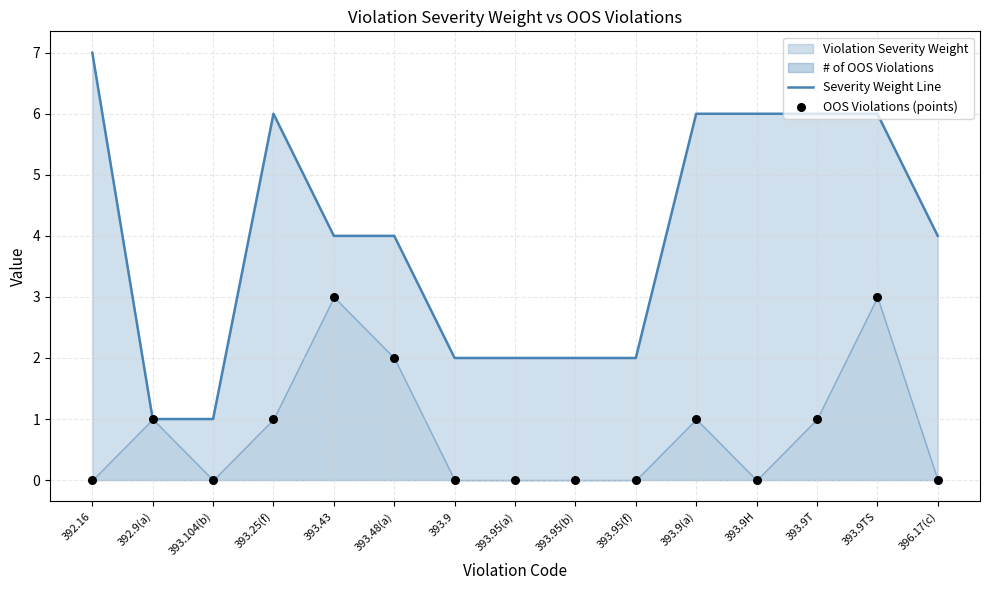

Which series reaches the maximum Y coordinate?

Severity Weight Line